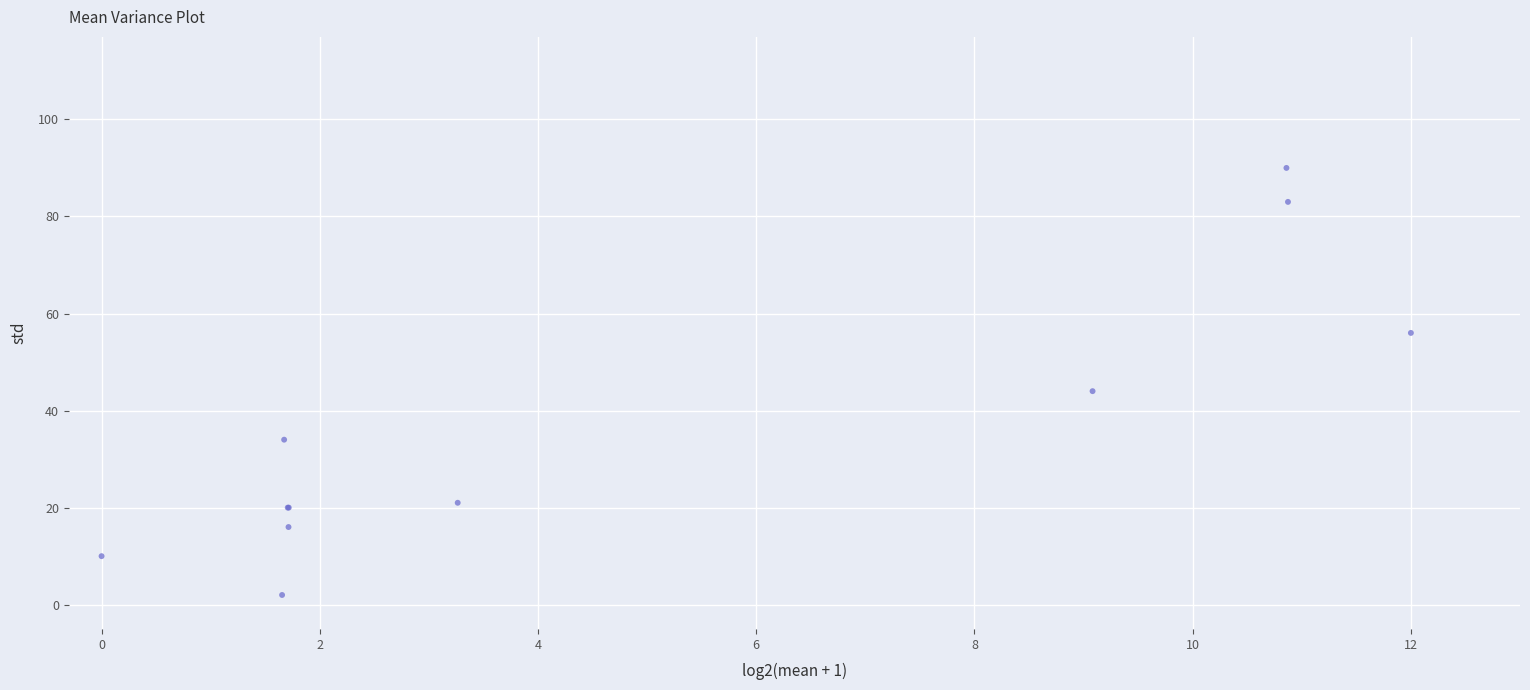

What Y value in the scatter plot is closest to 46?

44